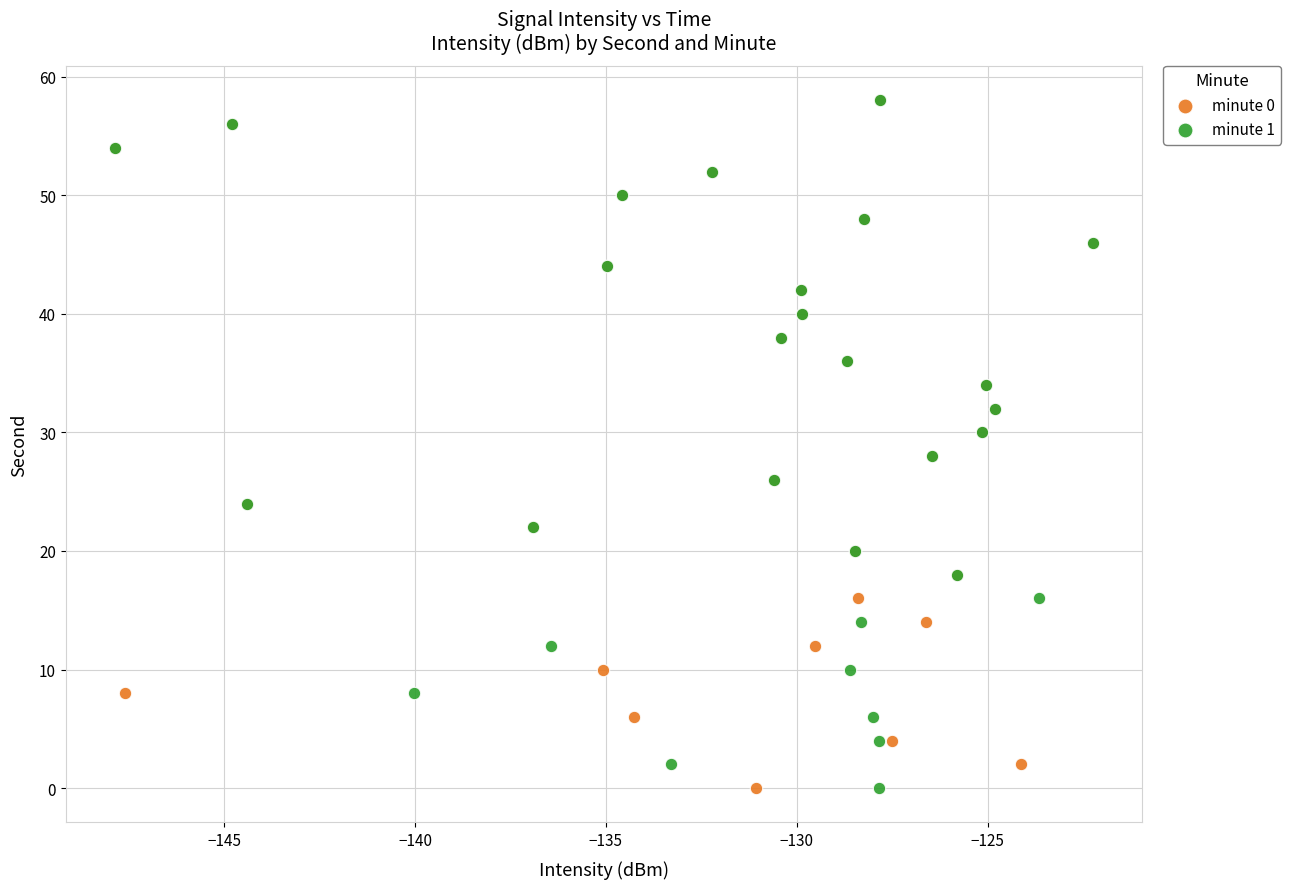

What are all the series names shown in the legend?

minute 0, minute 1